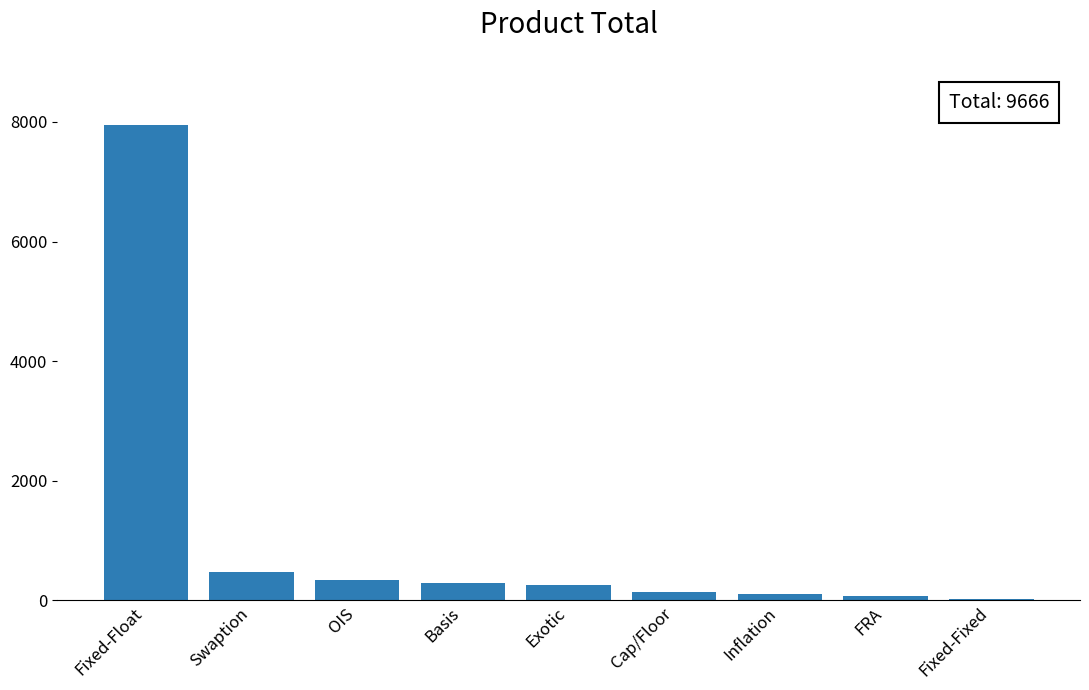

What is the sum of the values at Exotic and Basis?

553